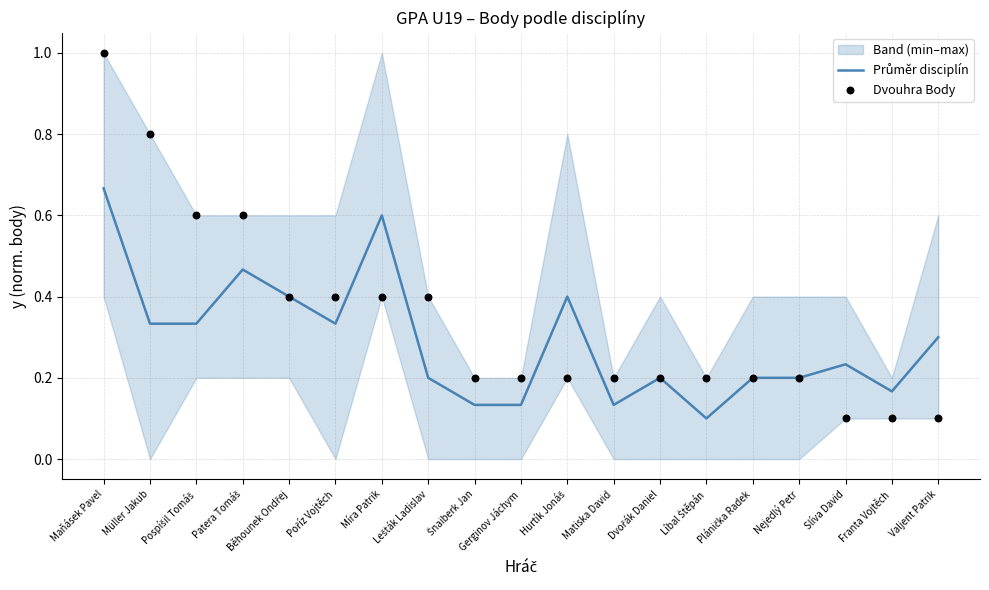

Is the value of Dvouhra Body at Pospíšil Tomáš greater than the value of Průměr disciplín at Gerginov Jáchym?

Yes